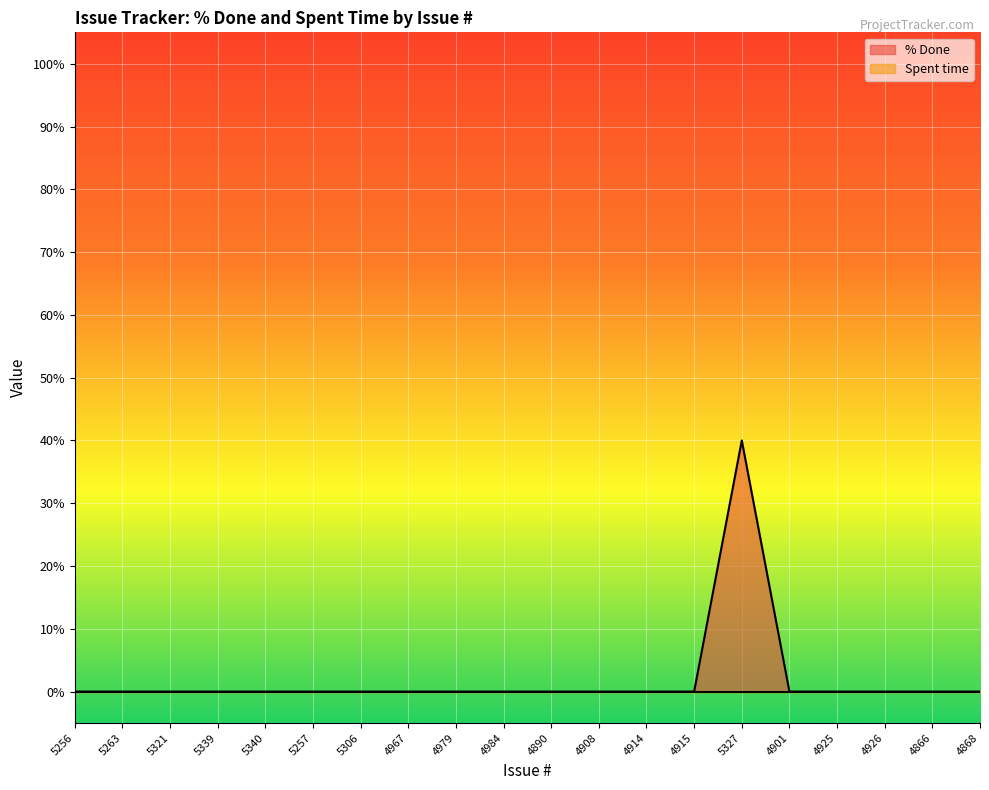

How many interior local peaks (higher than both neighbors) does the data have?

1